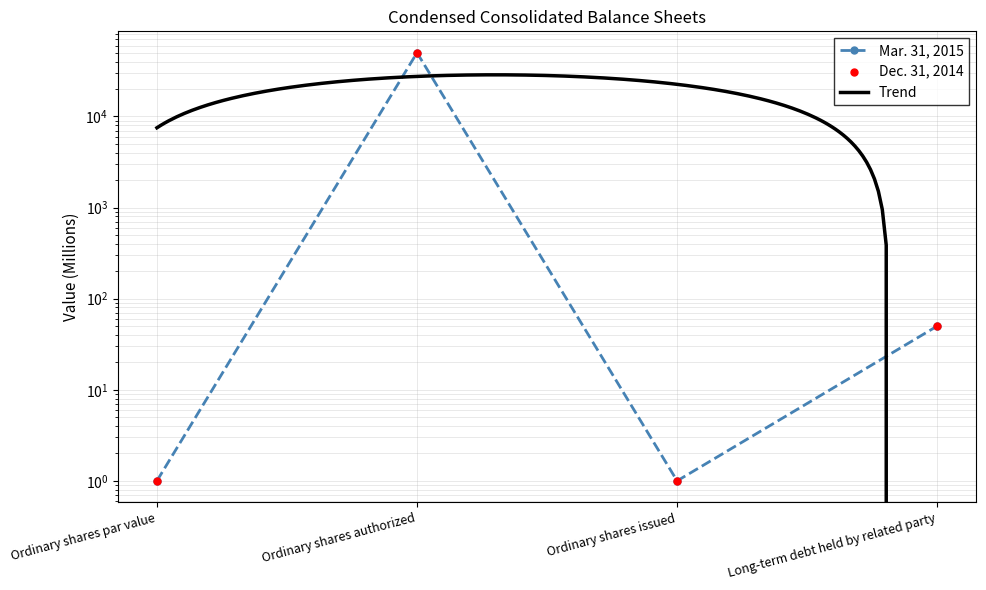

Which series has the largest Y range (max minus min)?

Mar. 31, 2015